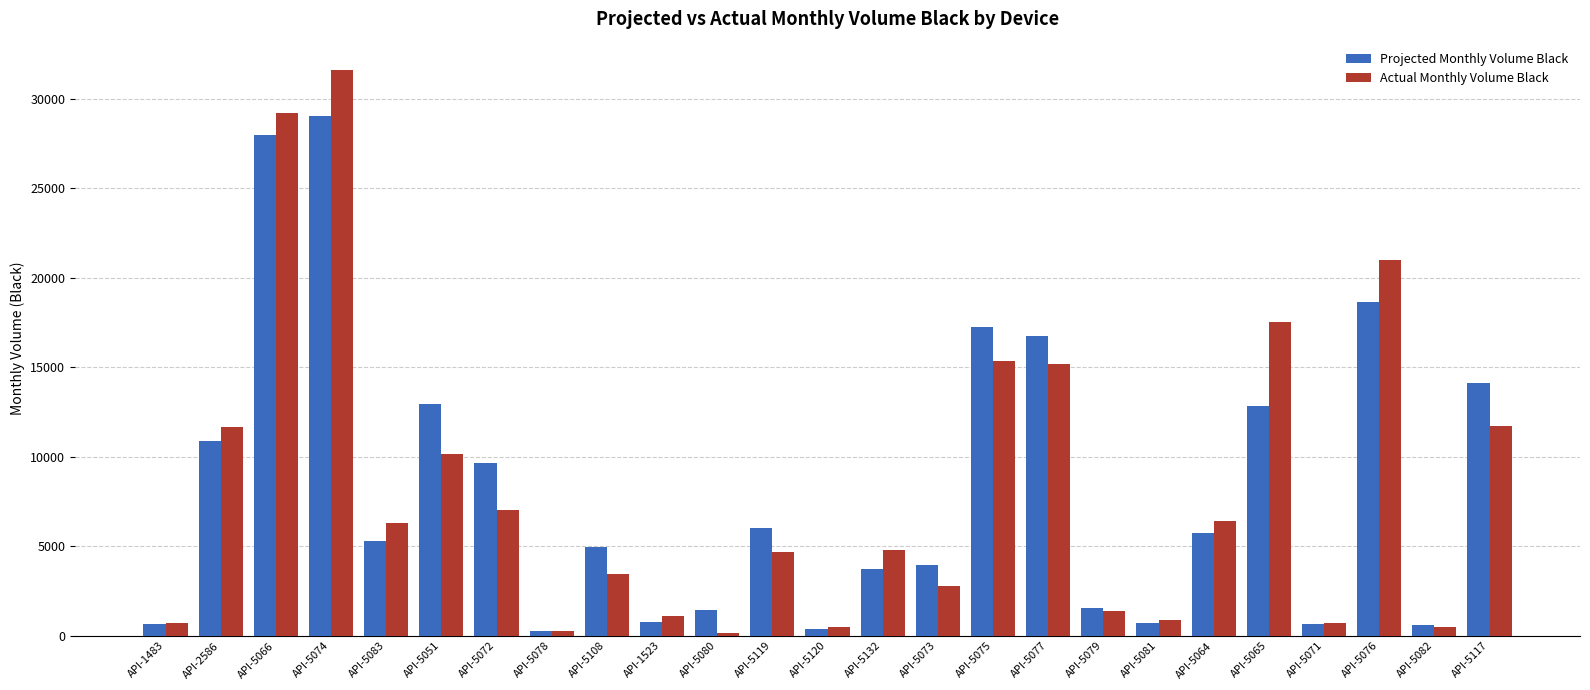

What is the value of the Actual Monthly Volume Black bar at the 11th from the left?

169